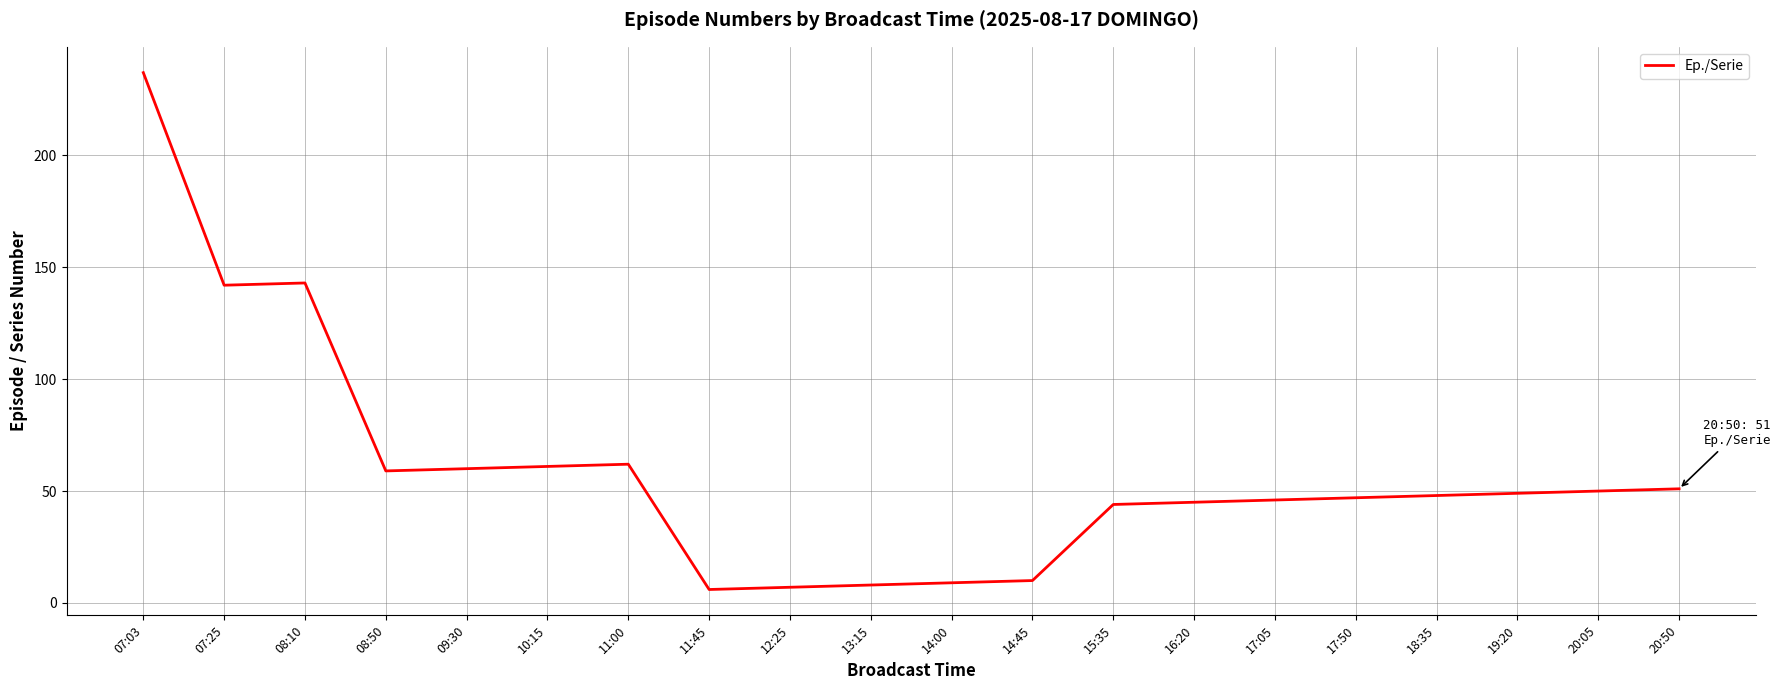

What is the change in value from 11:45 to 15:35?

+38